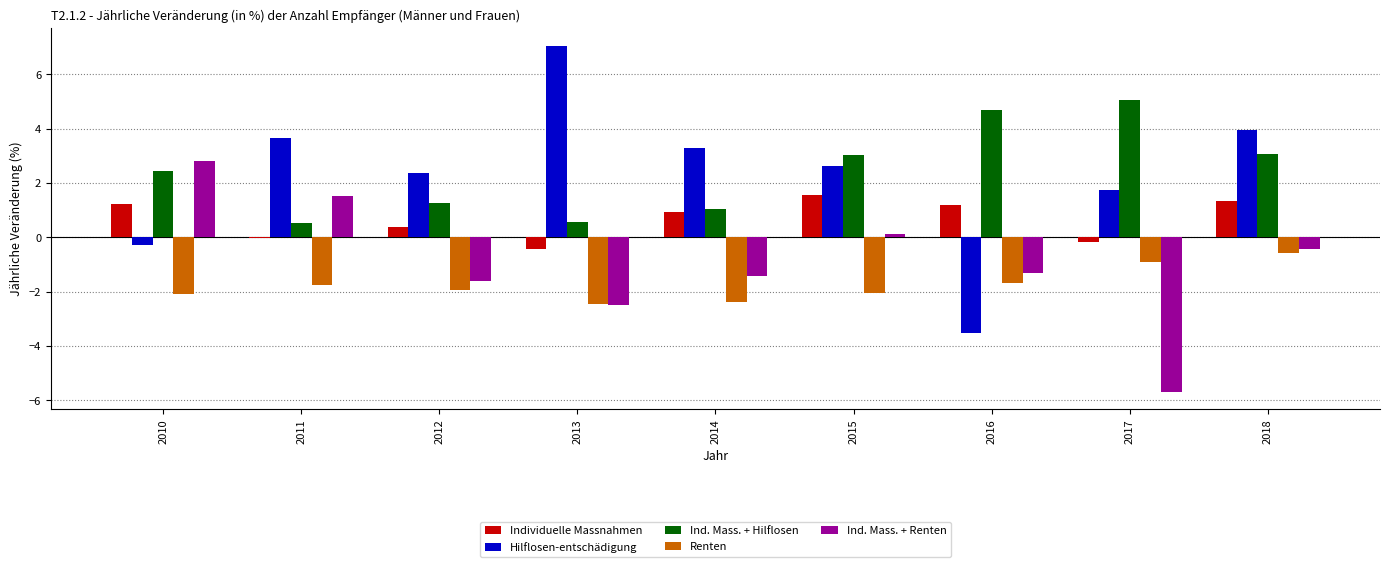

The value of Ind. Mass. + Hilflosen at 2018 is 1.8. True or false?

False